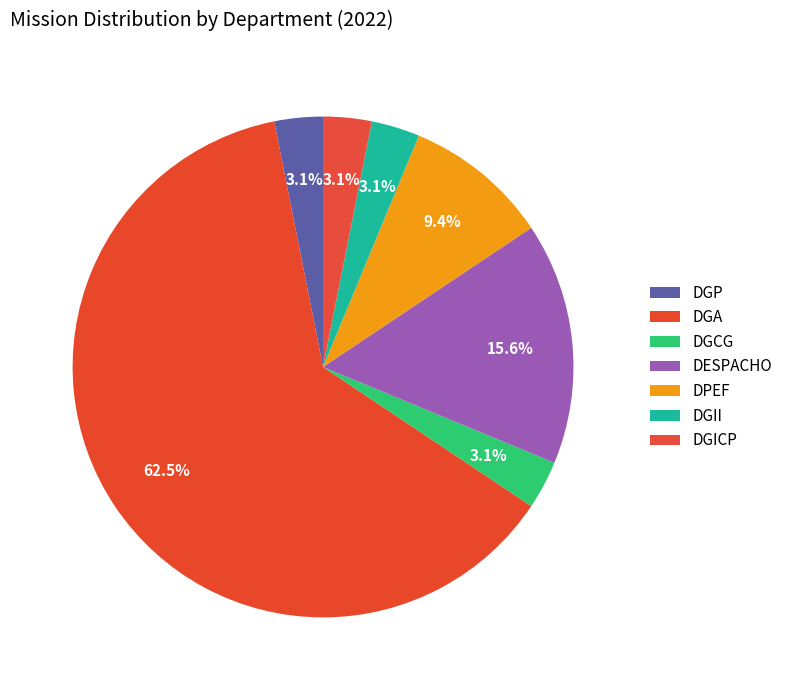

How many segments does this pie chart have?

7